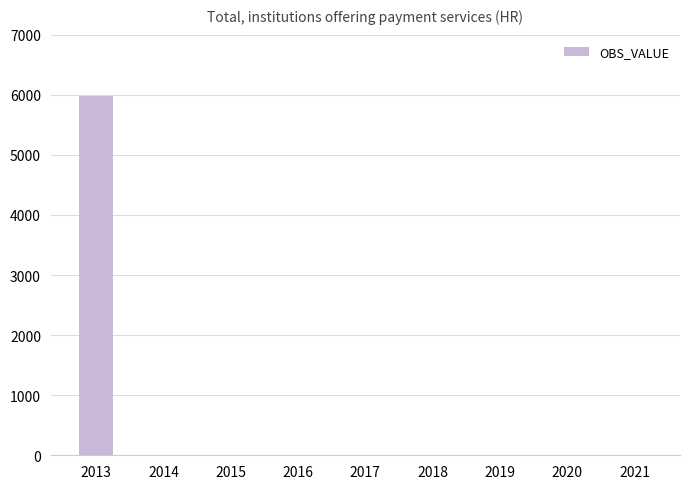

The value at 2019 is -2834. True or false?

False